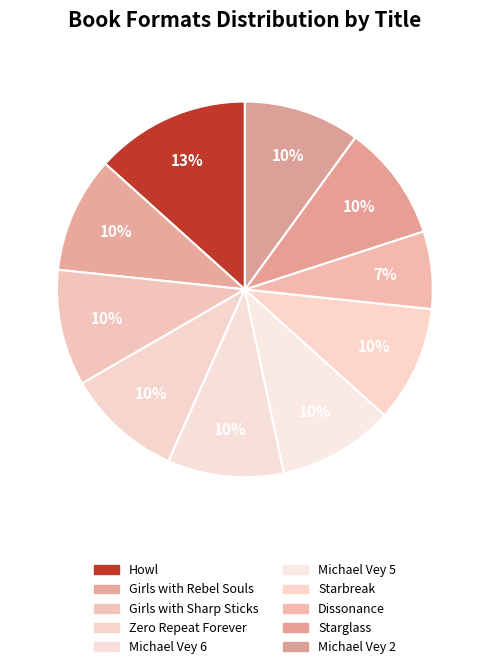

True or false: Michael Vey 5 accounts for 10% of the total.

True